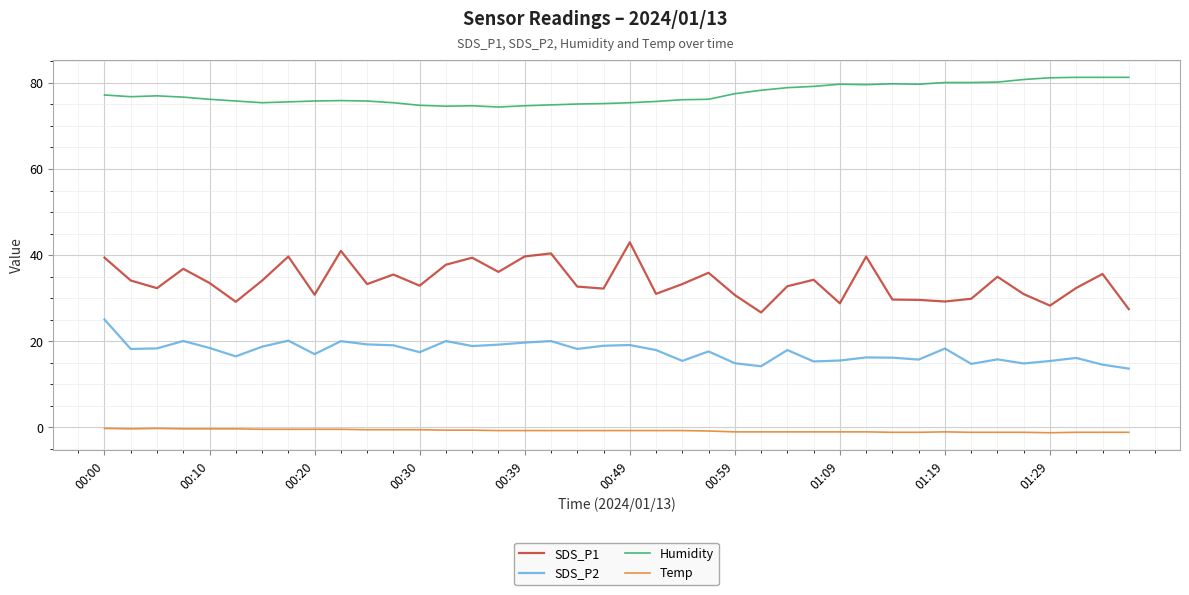

True or false: SDS_P1 and Temp cross at least once.

False